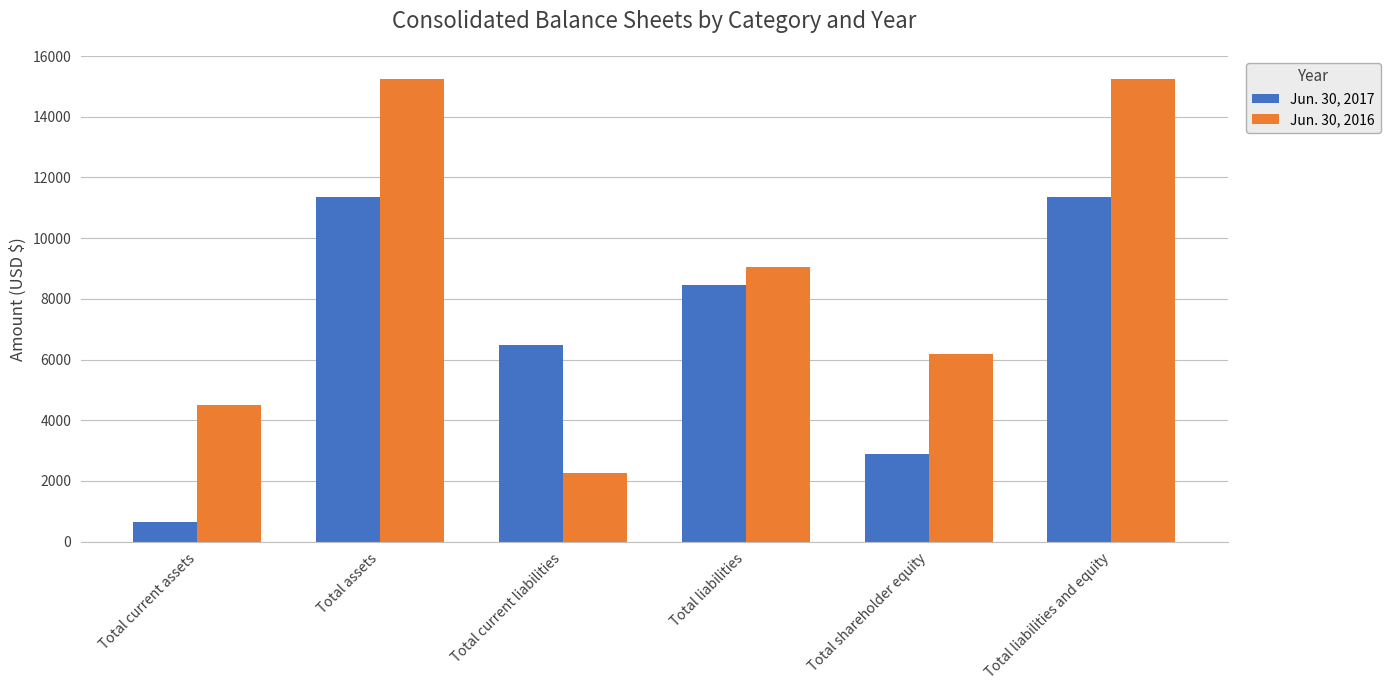

What is the value of the Jun. 30, 2016 bar at the 5th from the left?

6194